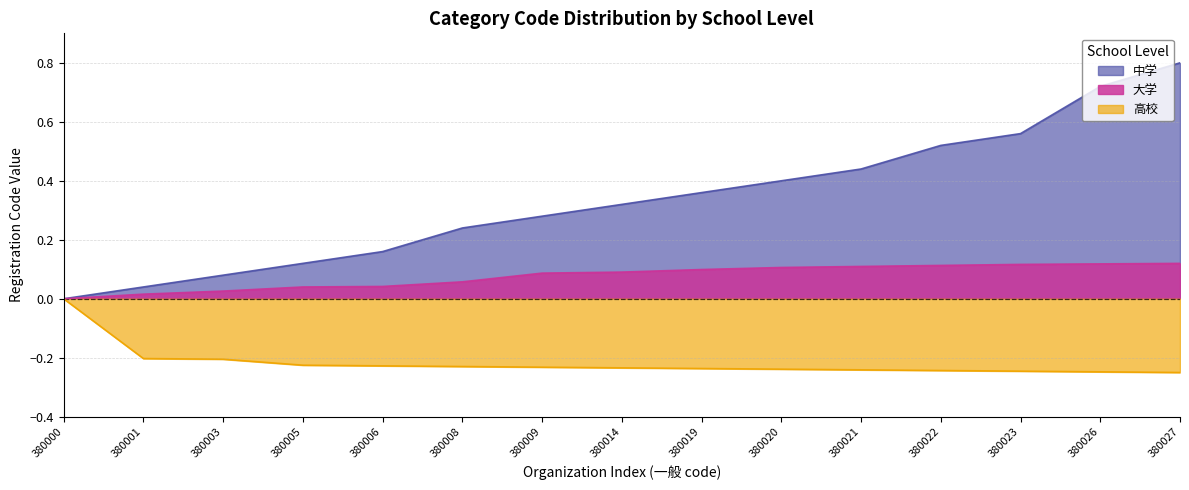

Where is 中学 nearest to the value 0?

380000